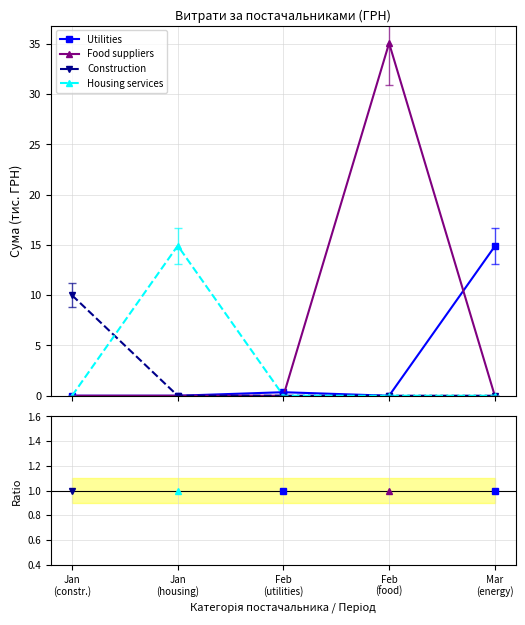

How many data points does each series have?

5